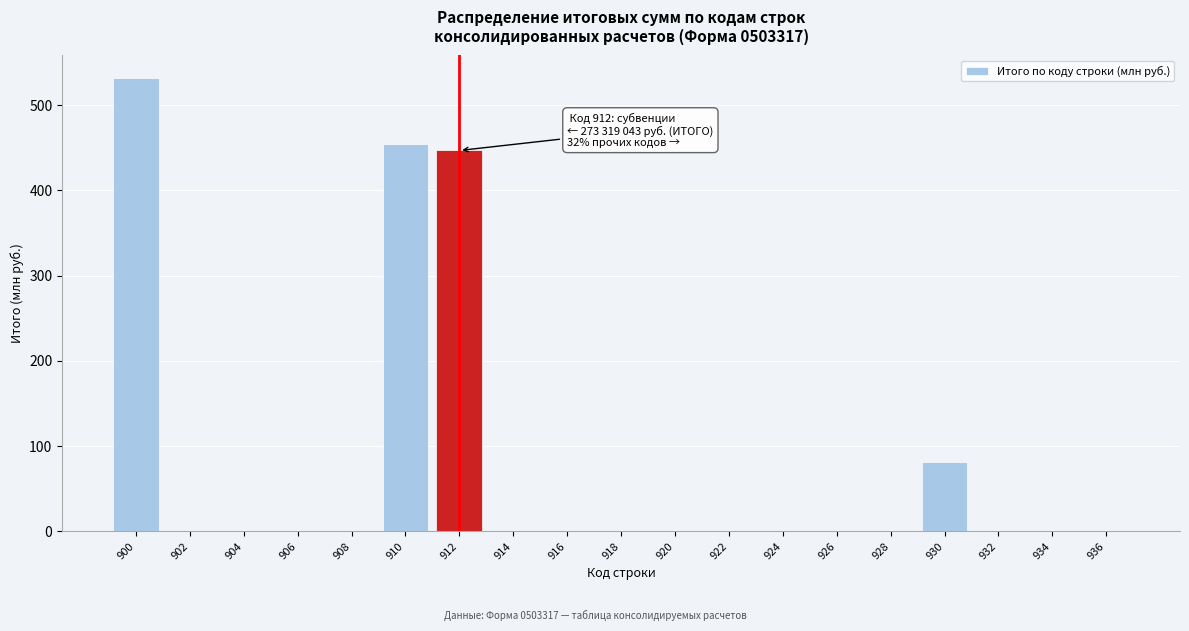

Reading right to left, list all the values displayed in this chart.

936=0.0	934=0.0	932=0.0	930=81.3	928=0.0	926=0.0	924=0.0	922=0.0	920=0.0	918=0.0	916=0.0	914=0.0	912=446.7	910=453.8	908=0.0	906=0.0	904=0.0	902=0.0	900=531.5